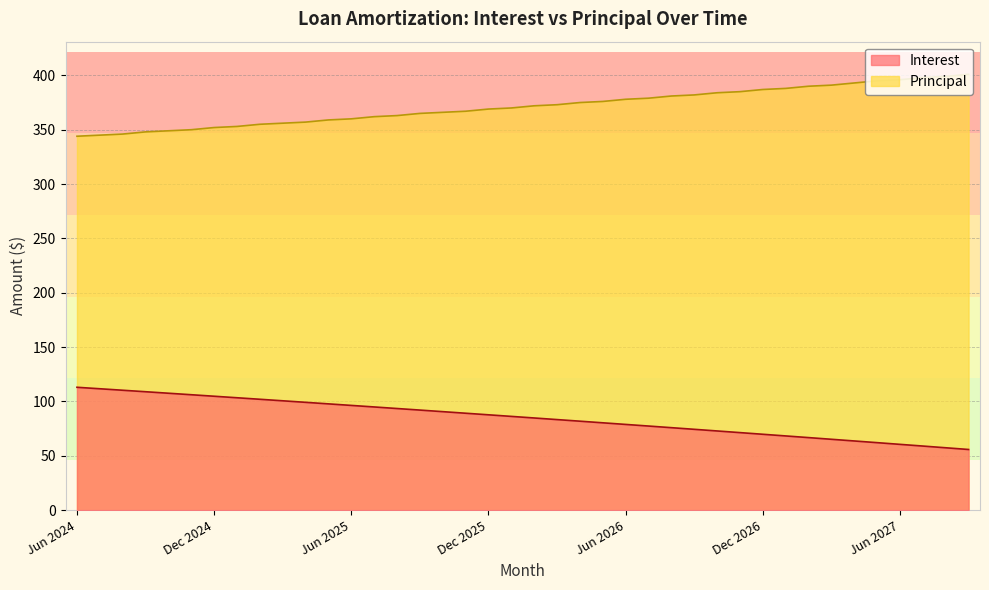

What is the label of the 36th point from the left?

May 2027